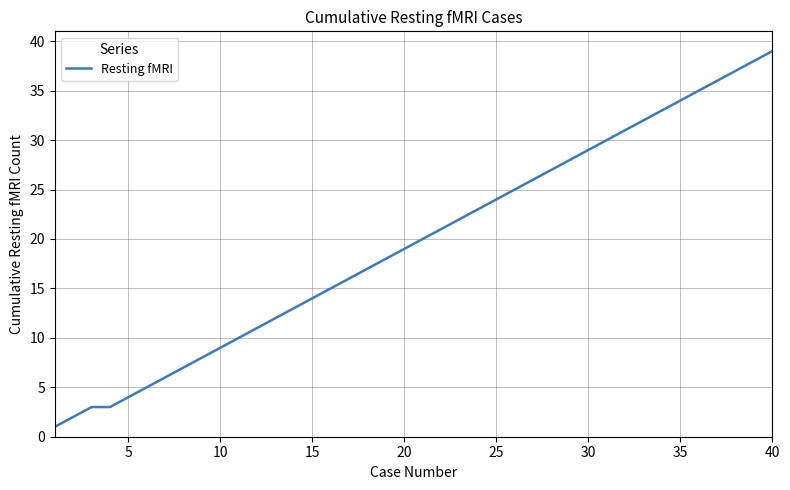

What is the maximum value shown in the chart?

39